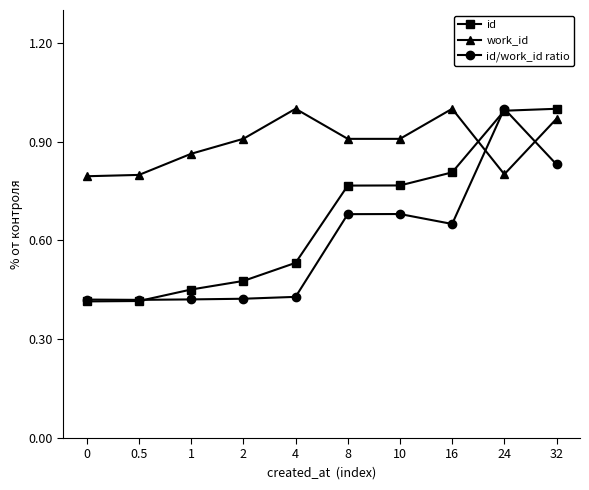

What is the label of the 8th point from the left?

16